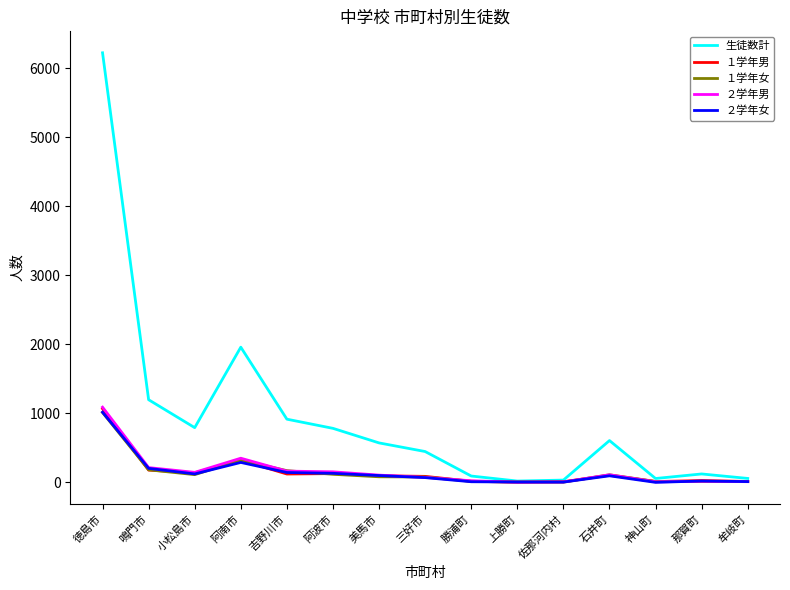

Count the number of data series in this chart.

5